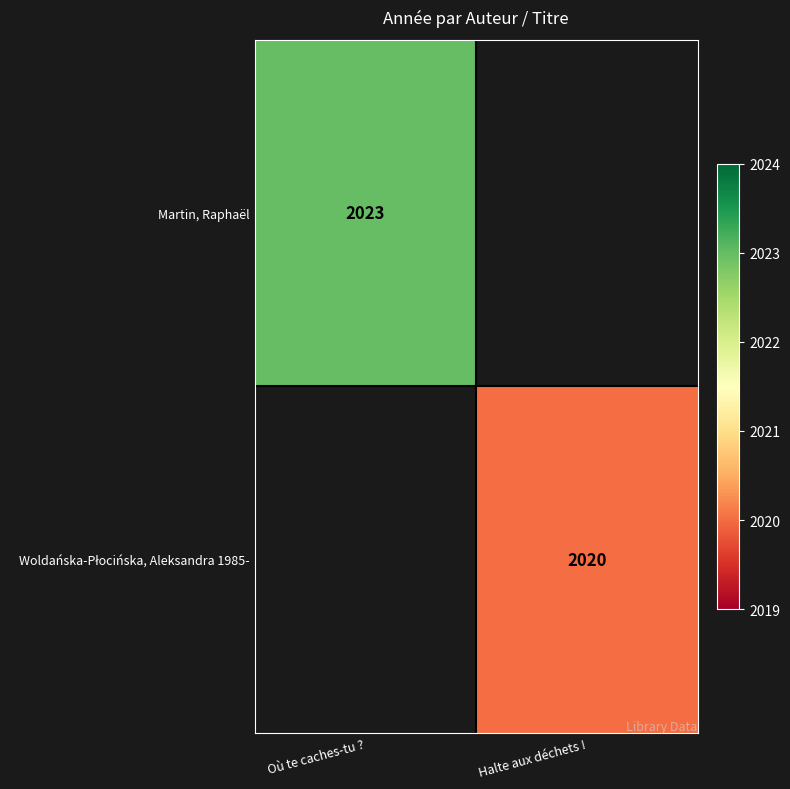

True or false: Martin, Raphaël has a value of 438.6 at Où te caches-tu ?.

False